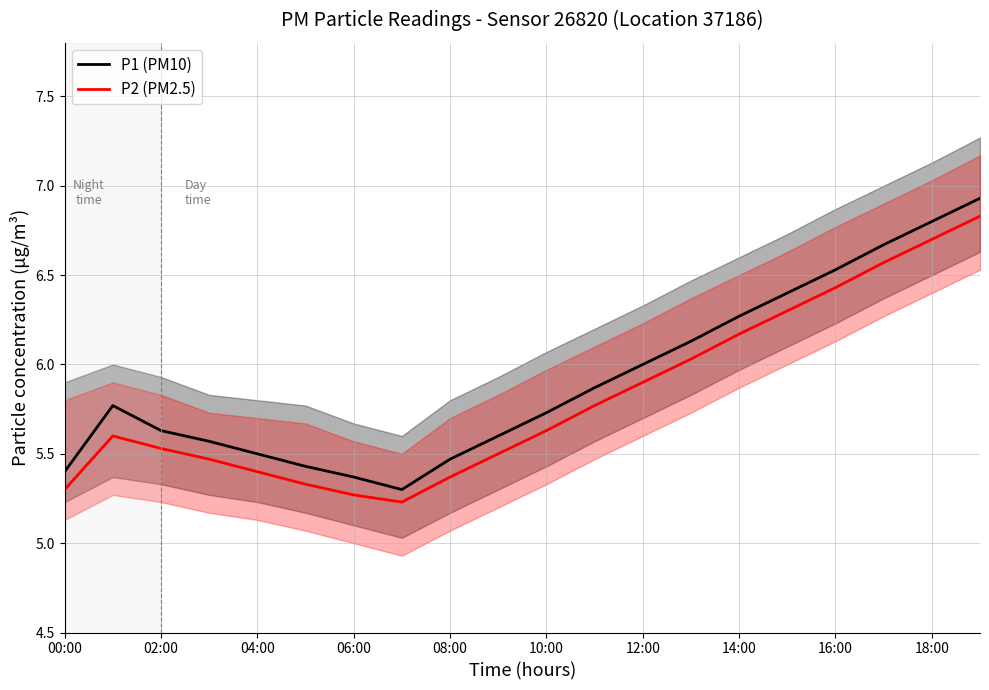

How many interior local valleys does the P1 (PM10) series have?

1